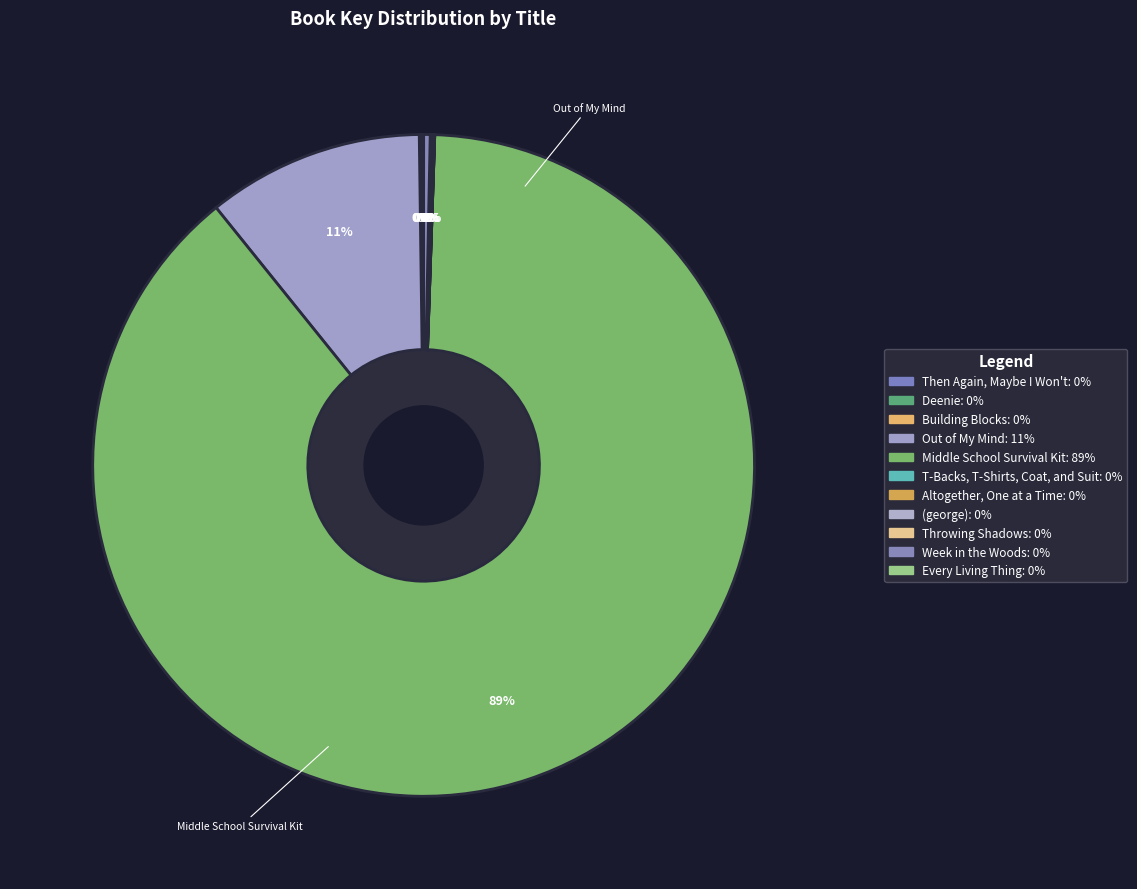

What is the smallest slice in the pie chart?

Every Living Thing